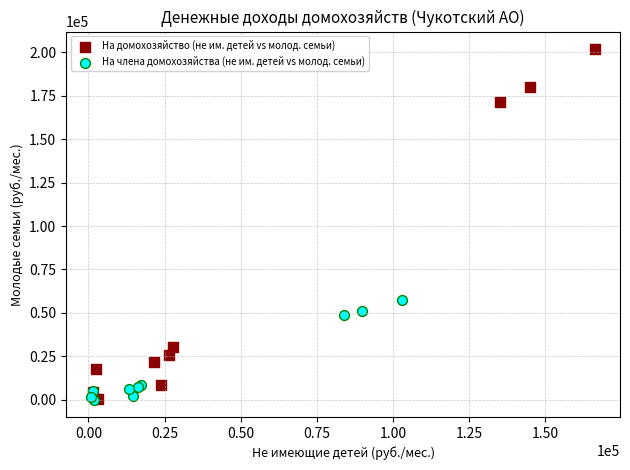

Which series reaches the maximum Y coordinate?

На домохозяйство (не им. детей vs молод. семьи)